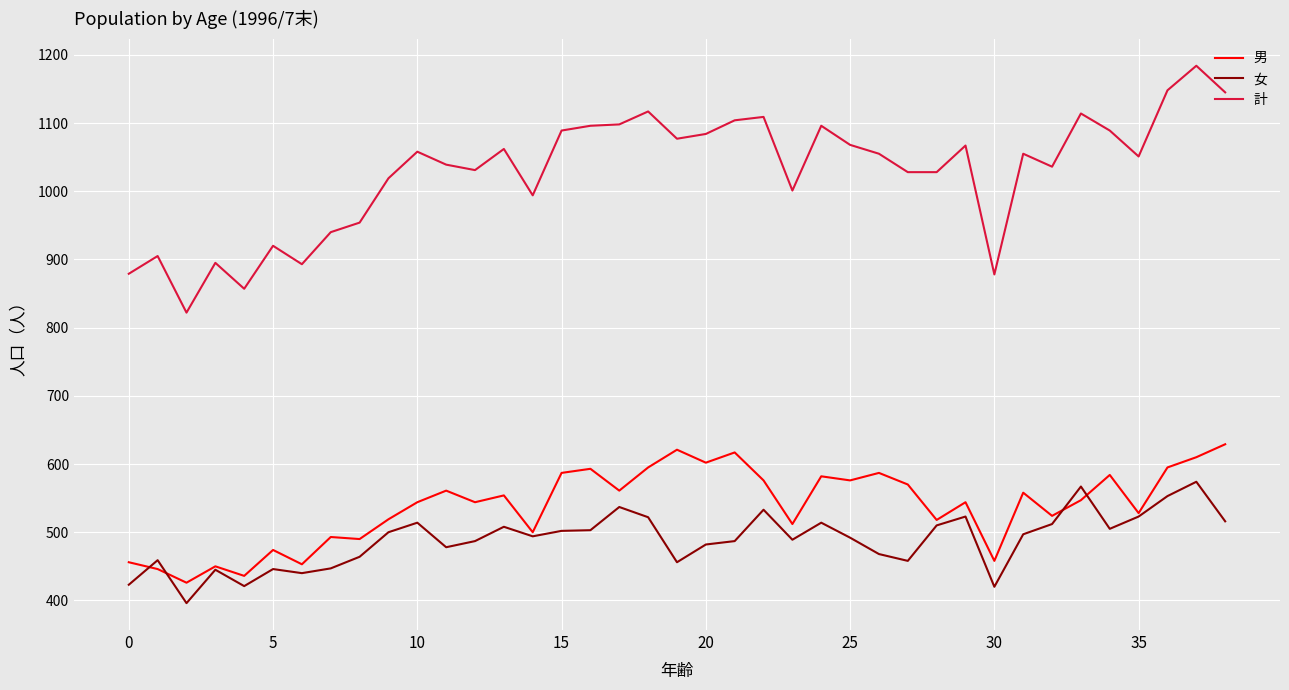

What are all the series names shown in the legend?

男, 女, 計